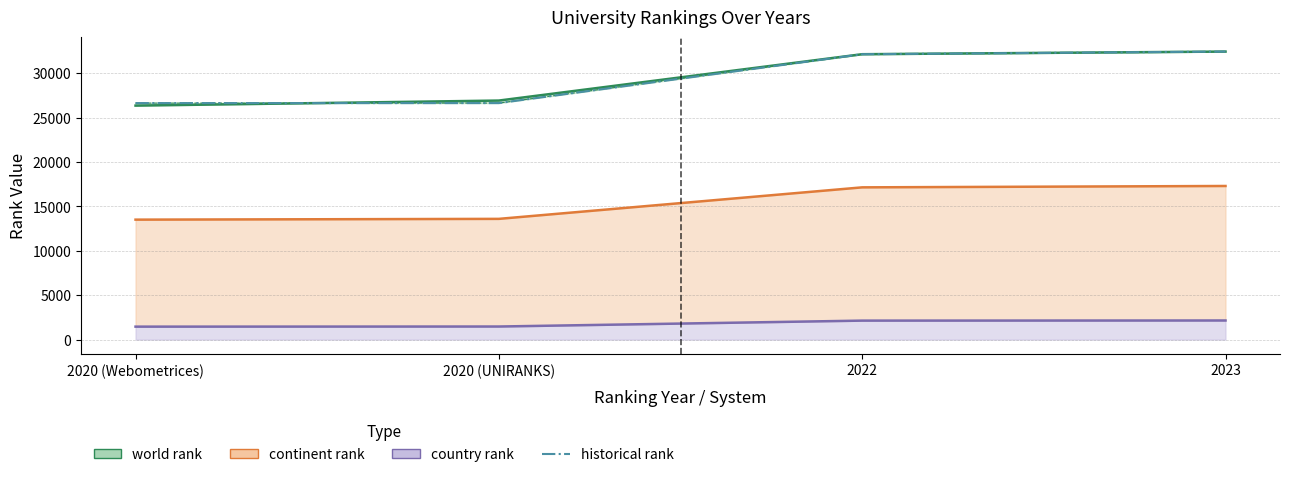

What is the value of the 3rd point from the left?

32126